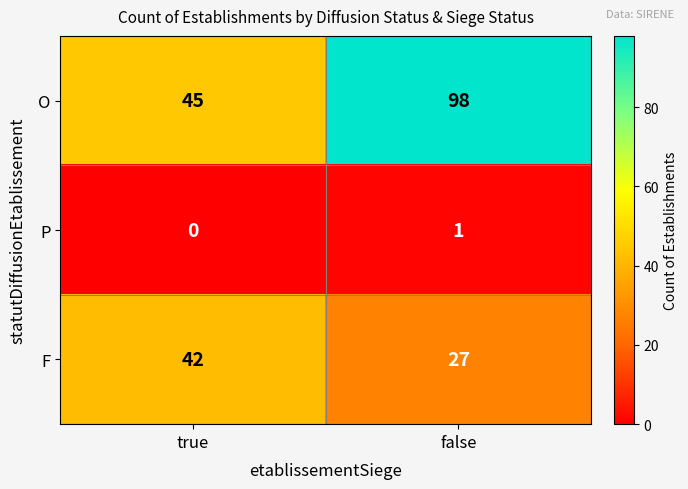

The P series shows 1 at false. True or false?

True